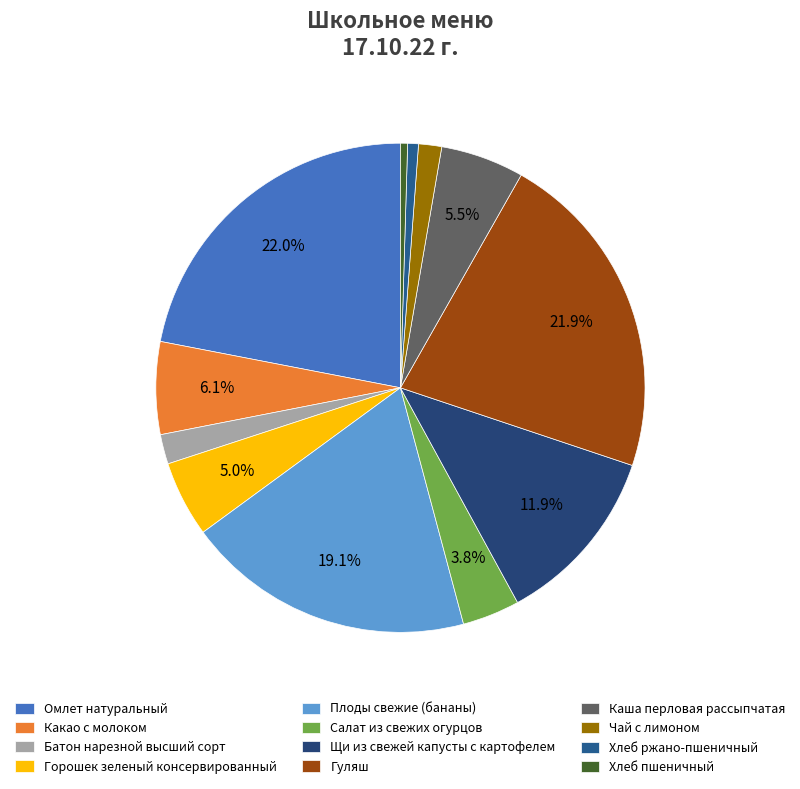

Is it true that Плоды свежие (бананы) is 19% of the pie?

True